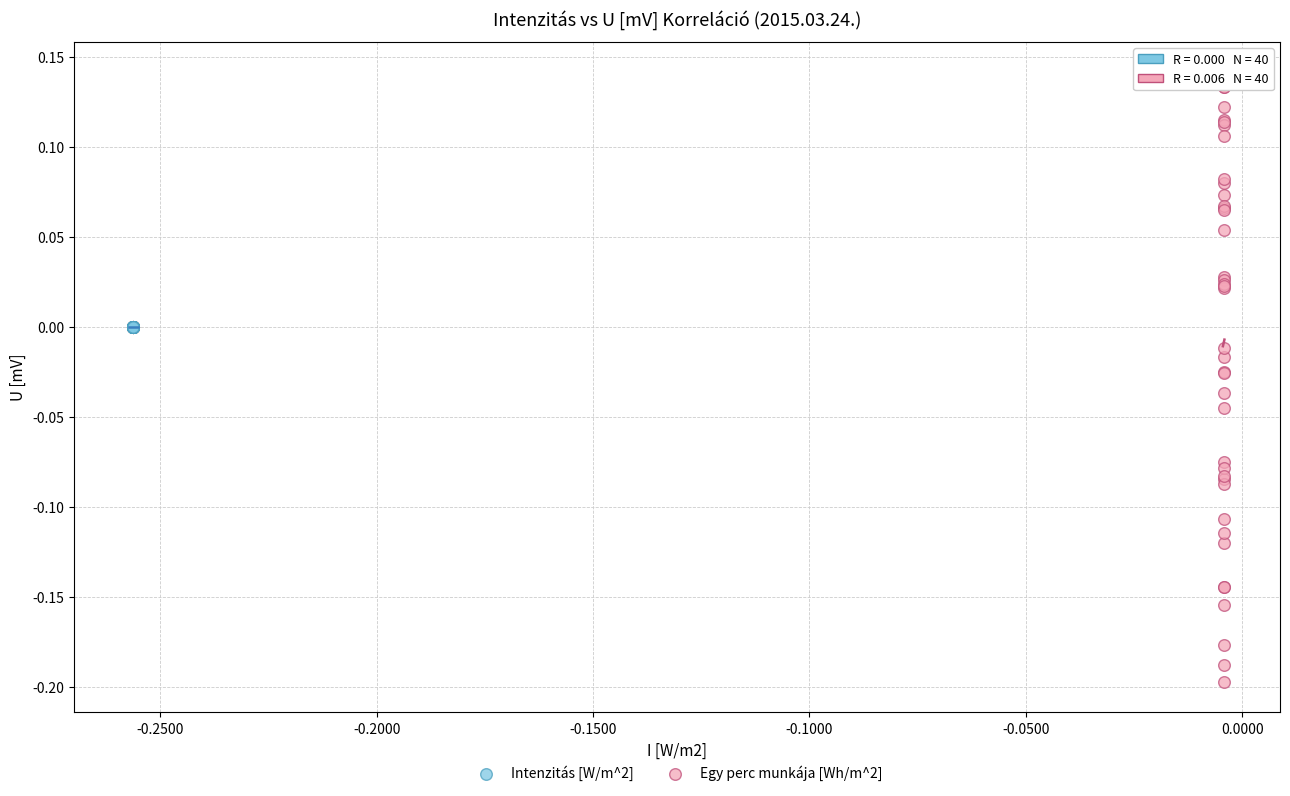

Which series contains the highest Y value?

Egy perc munkája [Wh/m^2]